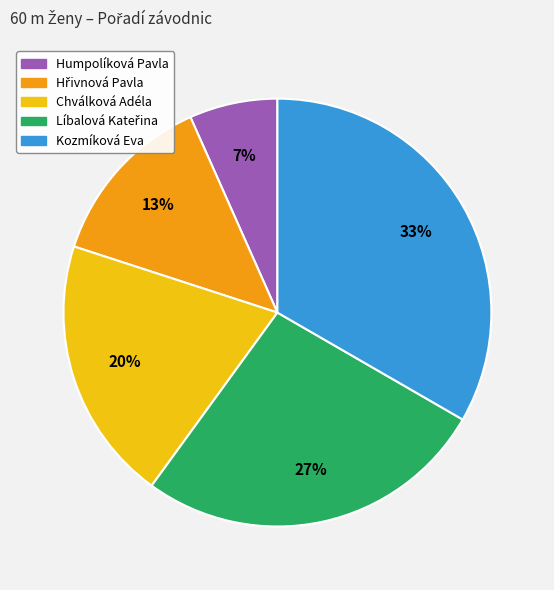

What is the ratio of the value at Chválková Adéla to the value at Kozmíková Eva?

0.6